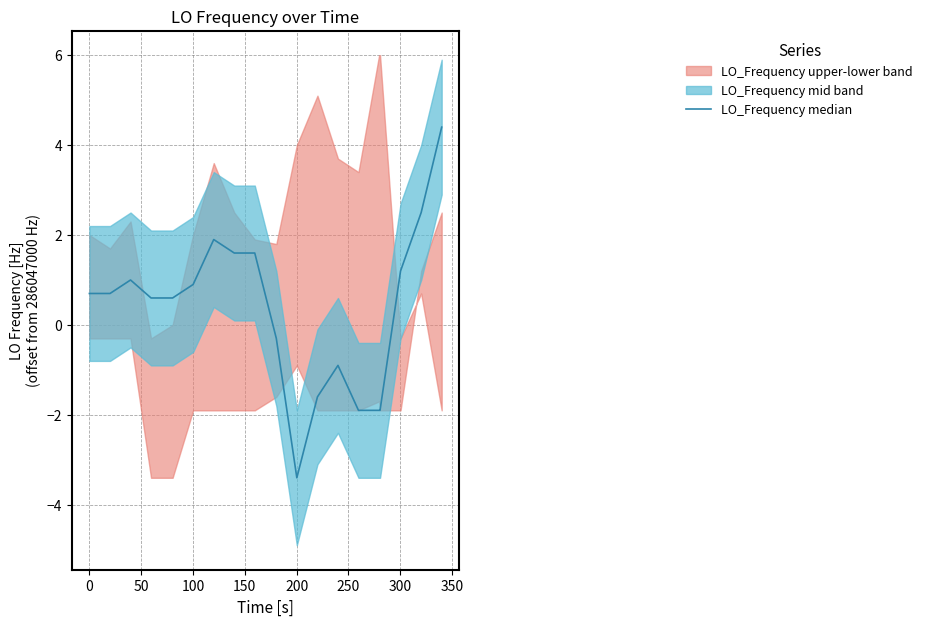

How many values are below zero?

7